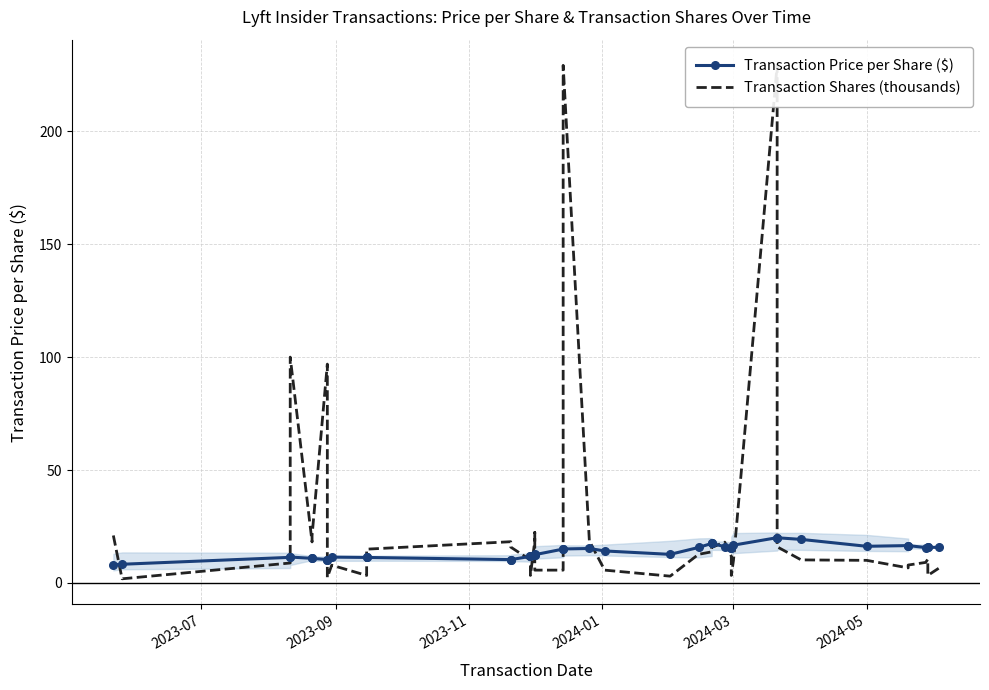

How many data points in Transaction Shares (thousands) are above 10?

22